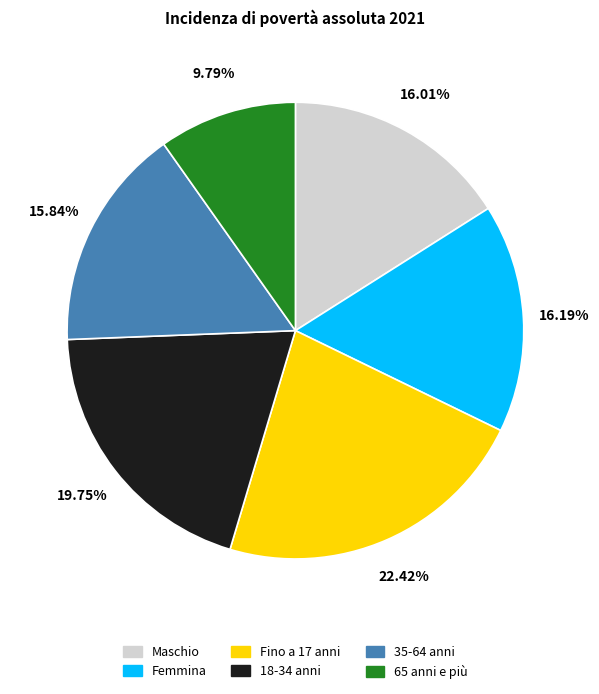

What percentage is NOT represented by Femmina?

83.8%